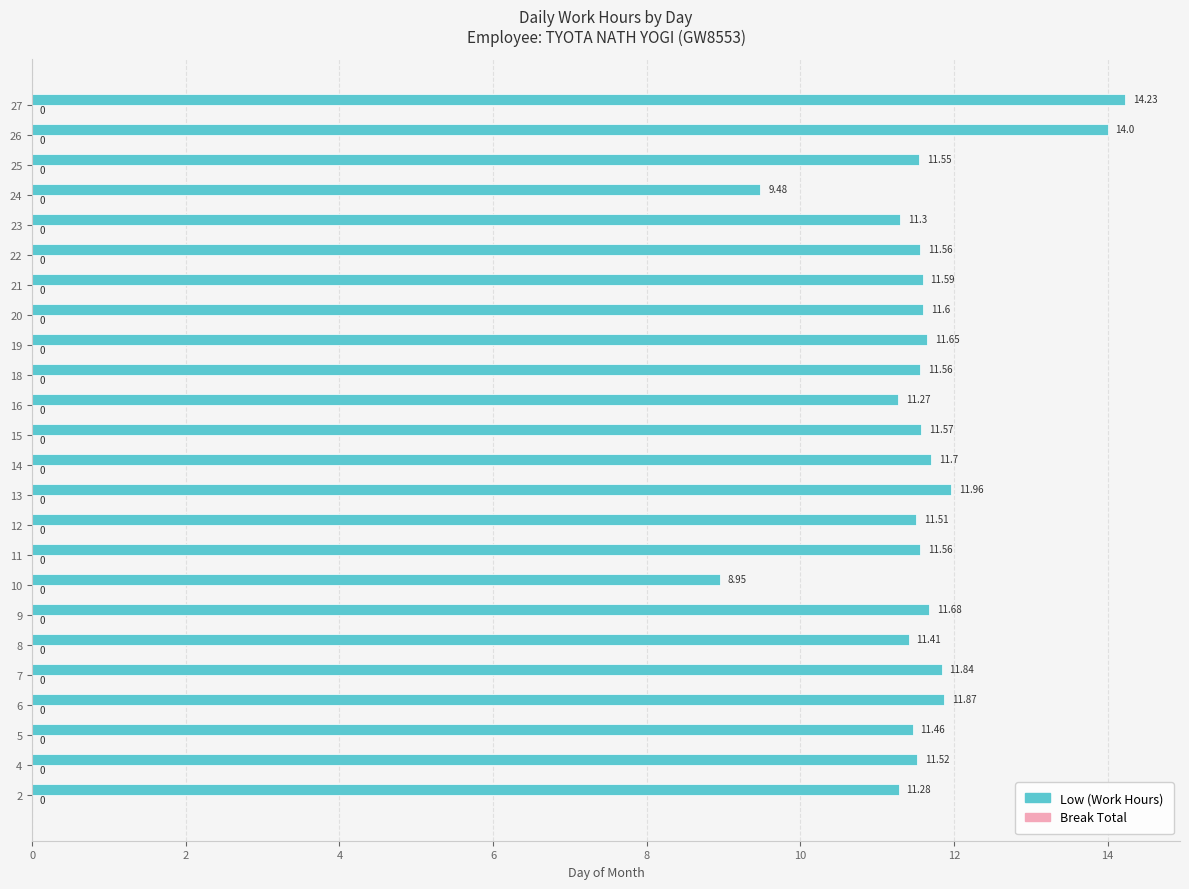

Which category has the highest value across all series?

27